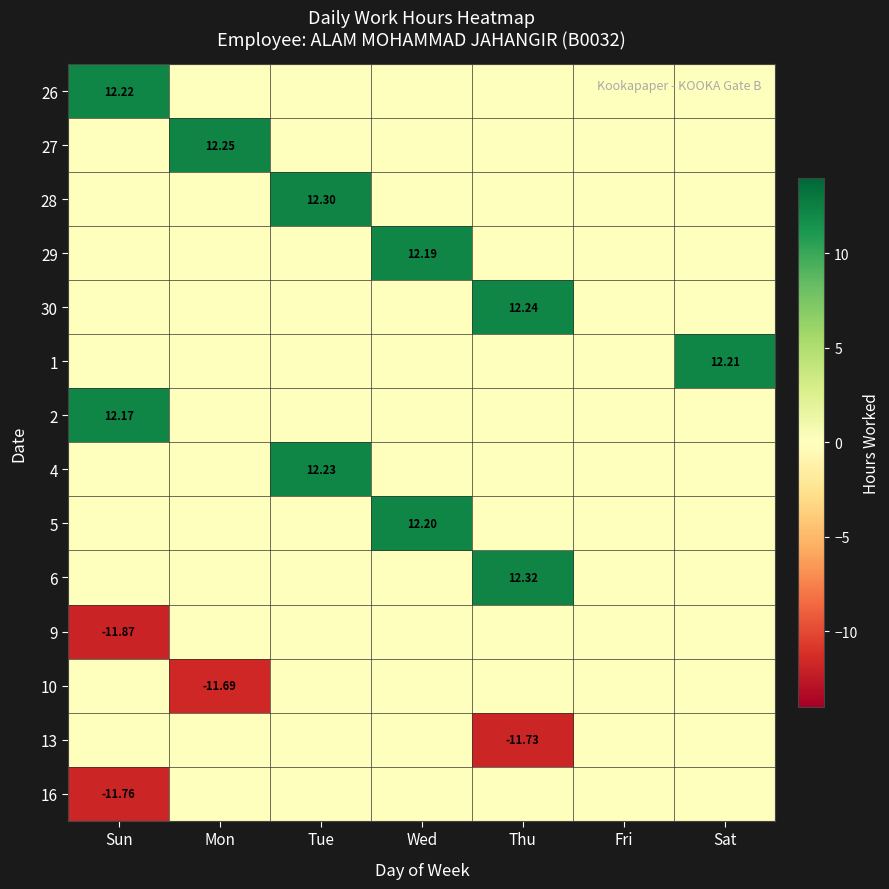

What is the average value of the 2 series?

1.7